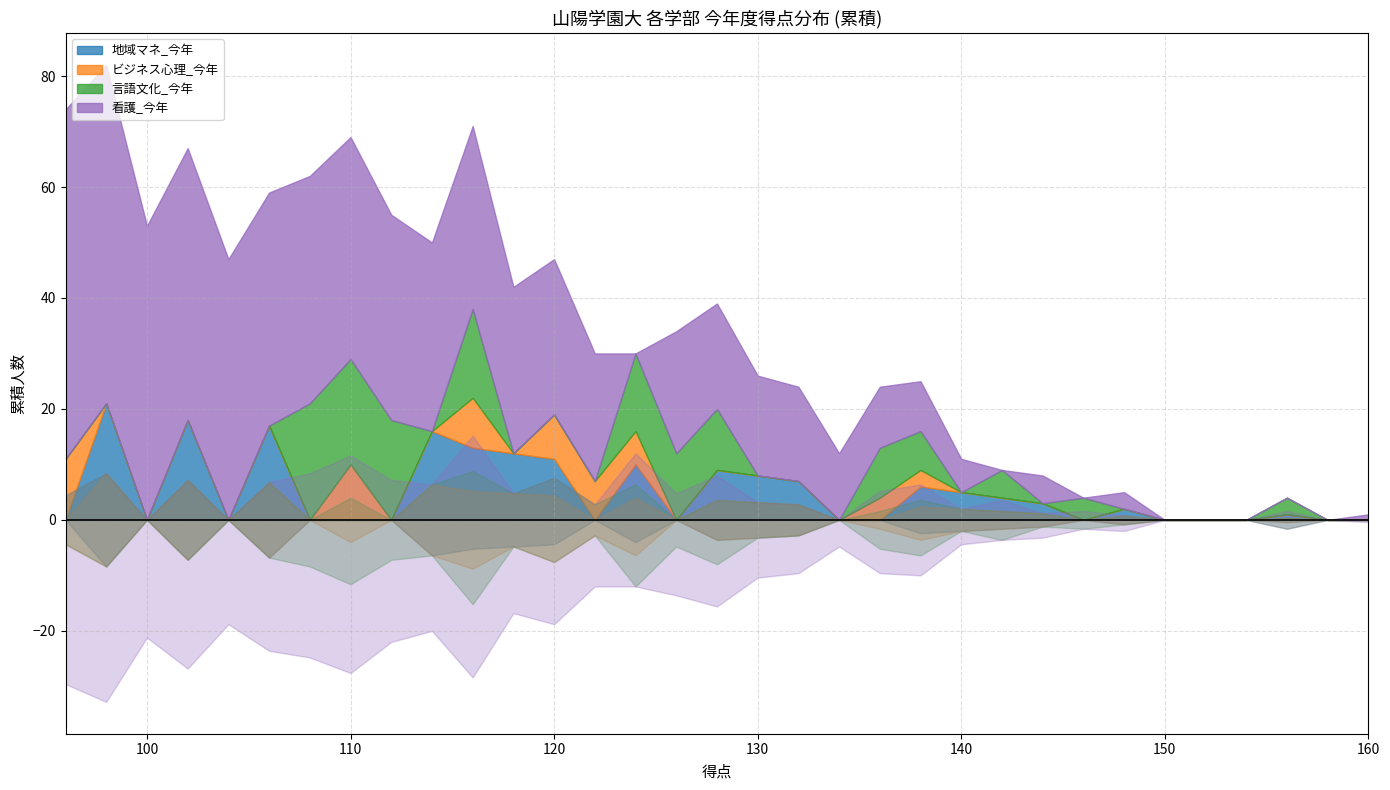

What is the sum of the 看護_今年 values at 114 and 146?

34